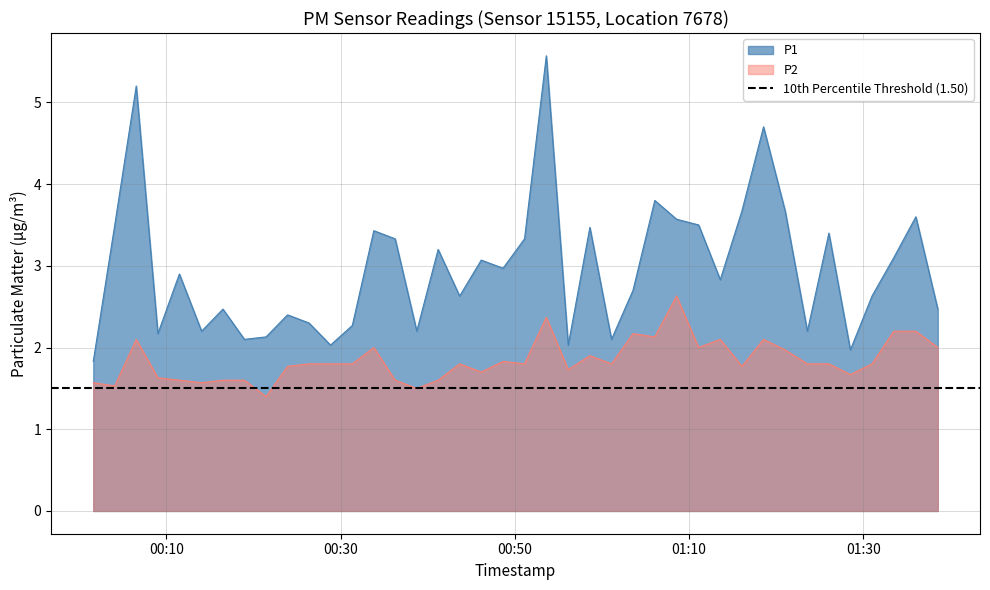

What is the difference between the maximum and minimum values in the P1 series?

3.7